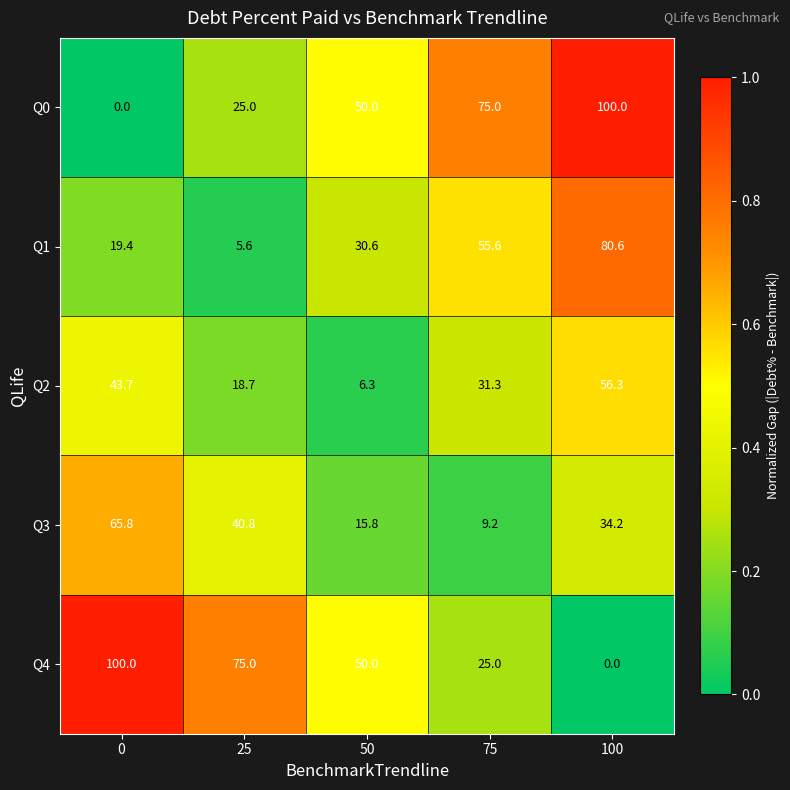

What is the maximum value shown in the chart?

100.0